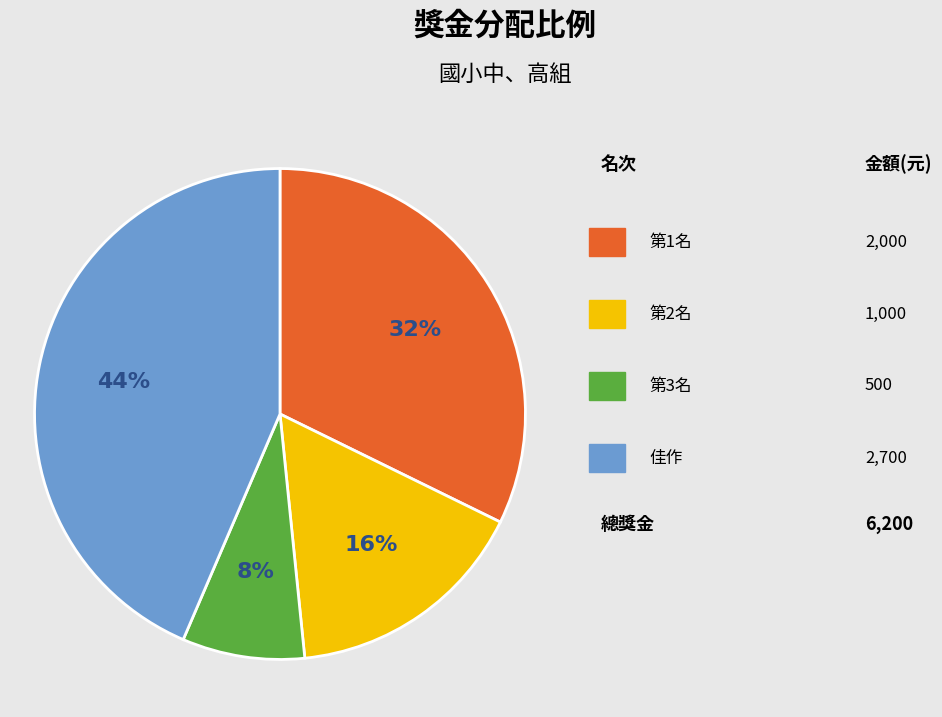

Is there a majority slice in this chart?

No